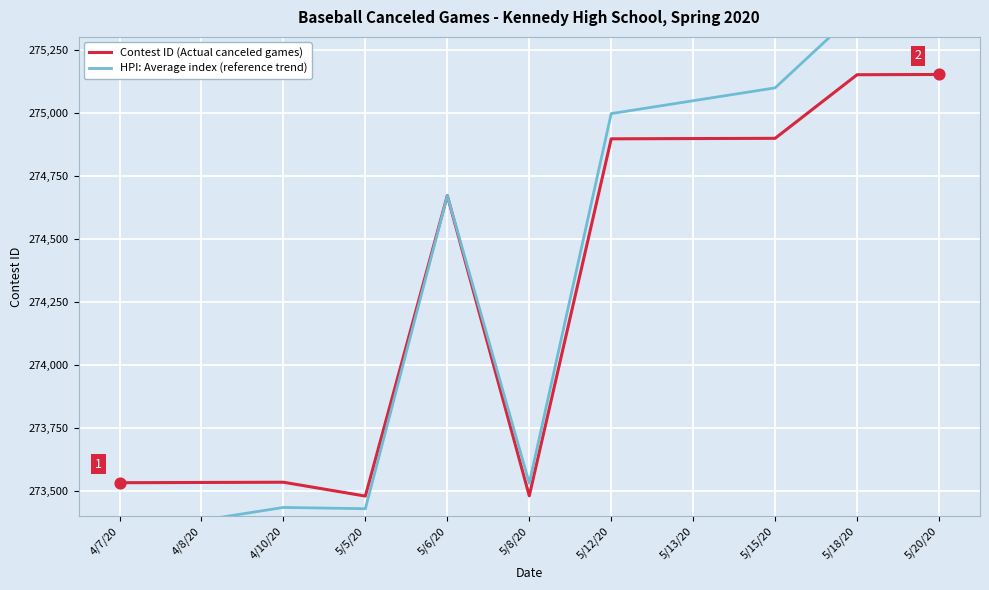

What is the total value across all series at 5/8/20?

547012